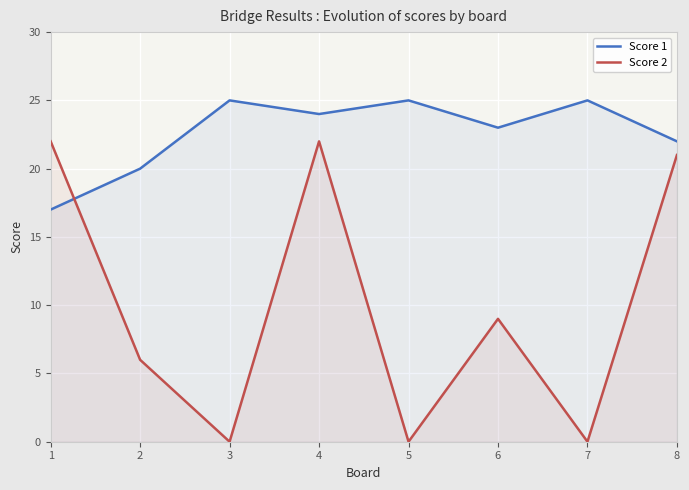

Between which two adjacent categories do Score 1 and Score 2 first intersect?

1 and 2